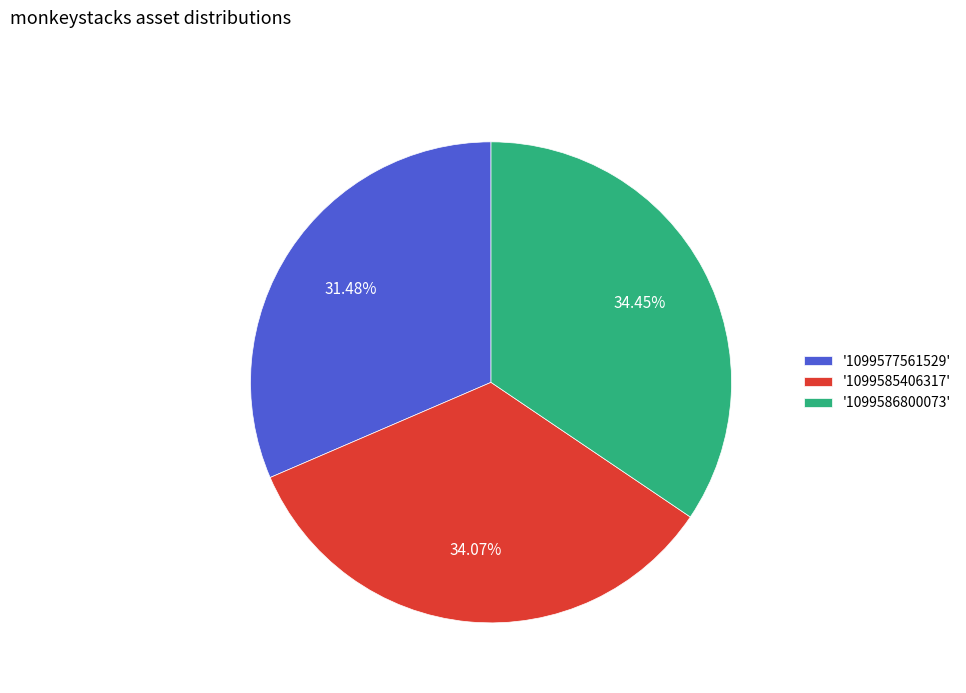

What is the ratio of the value at '1099577561529' to the value at '1099586800073'?

0.9